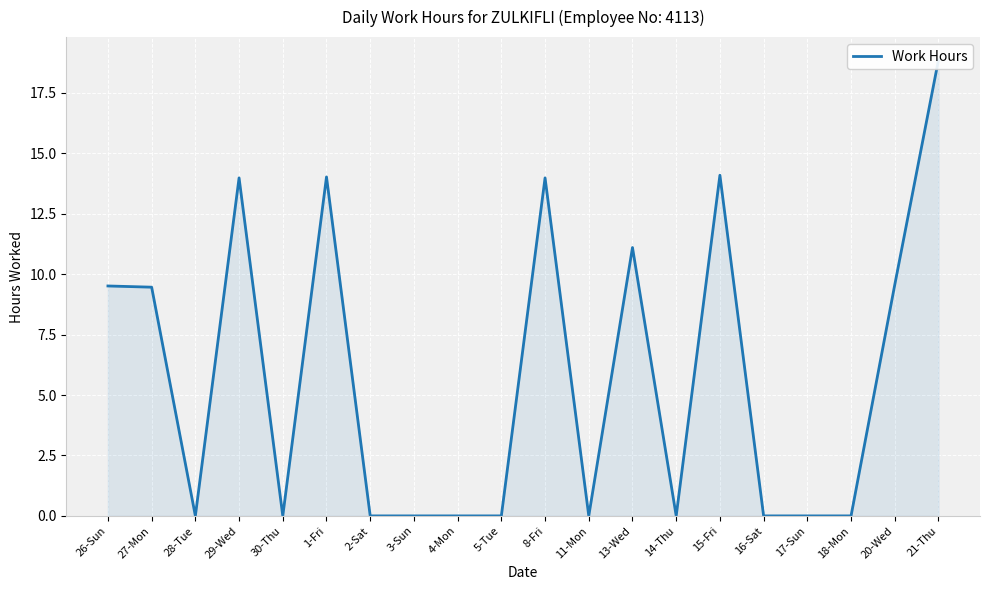

At which label is the value closest to 9?

27-Mon